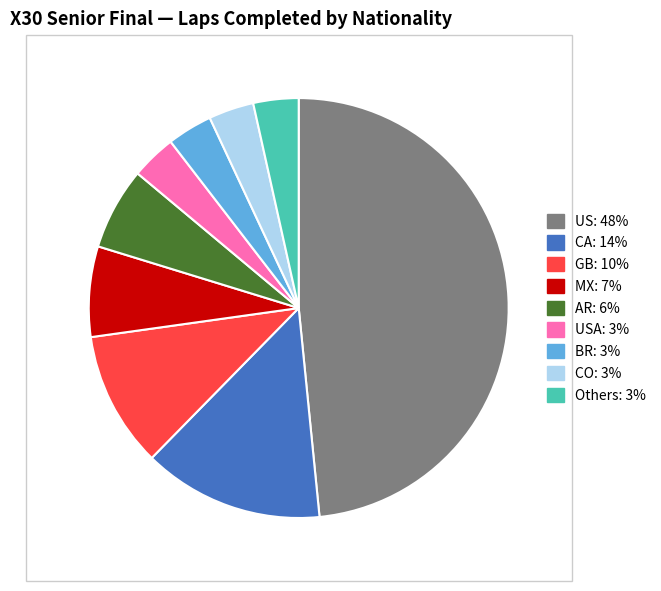

Is there any slice that represents more than half of the pie?

No